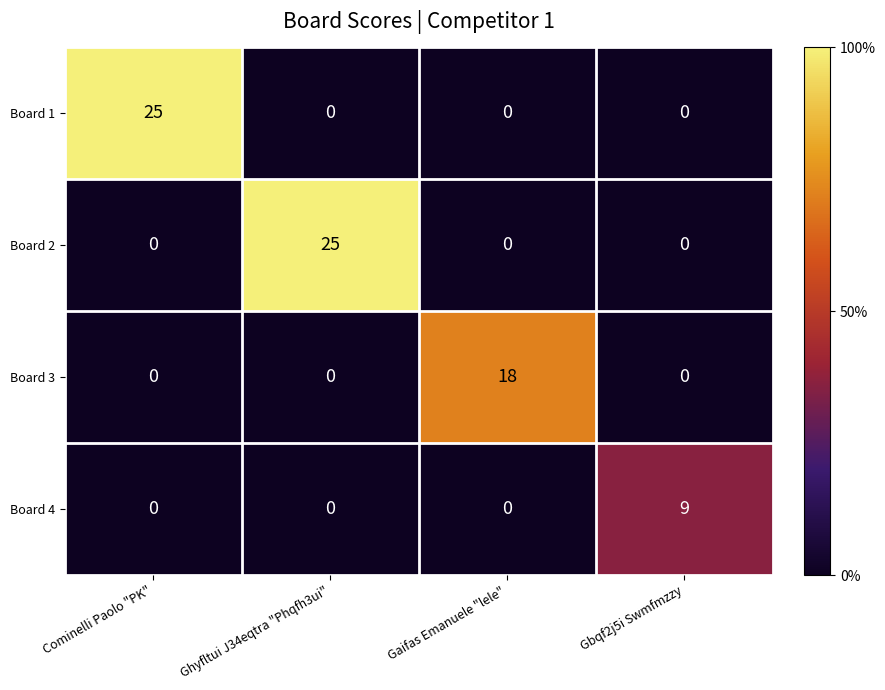

How many positive values does the Board 3 series have?

1